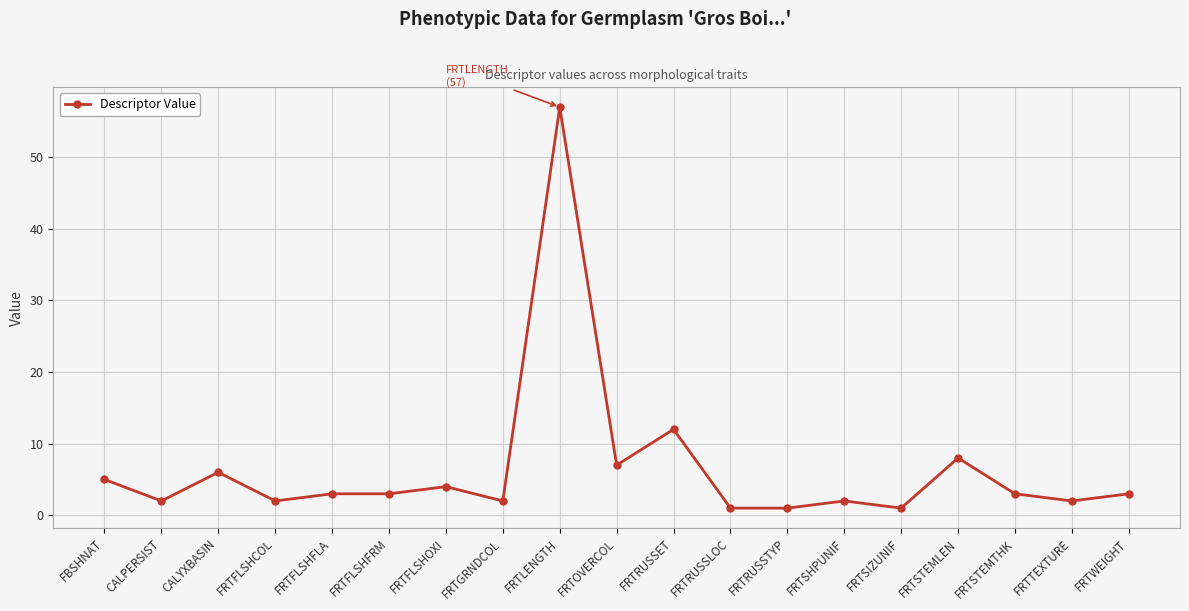

The chart shows a value of 3 at FRTFLSHFRM. True or false?

True